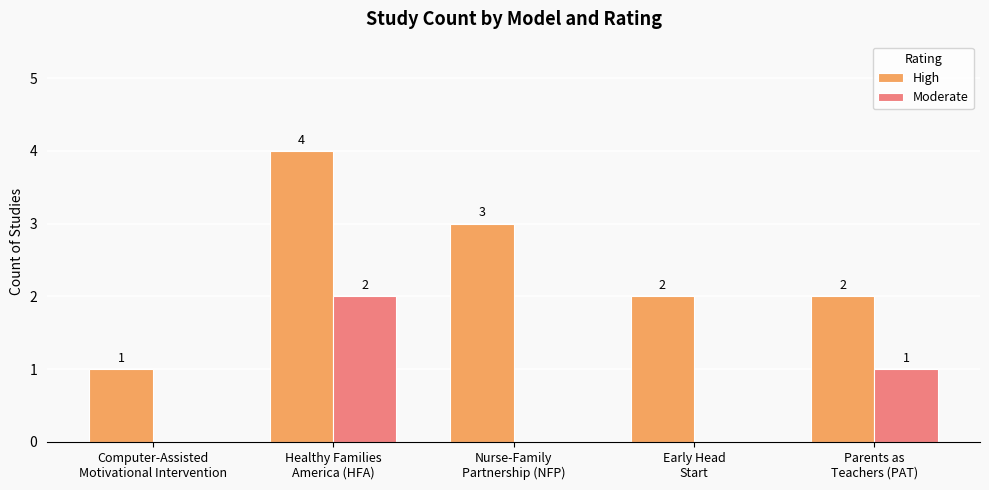

Which series has the largest total across all categories?

High